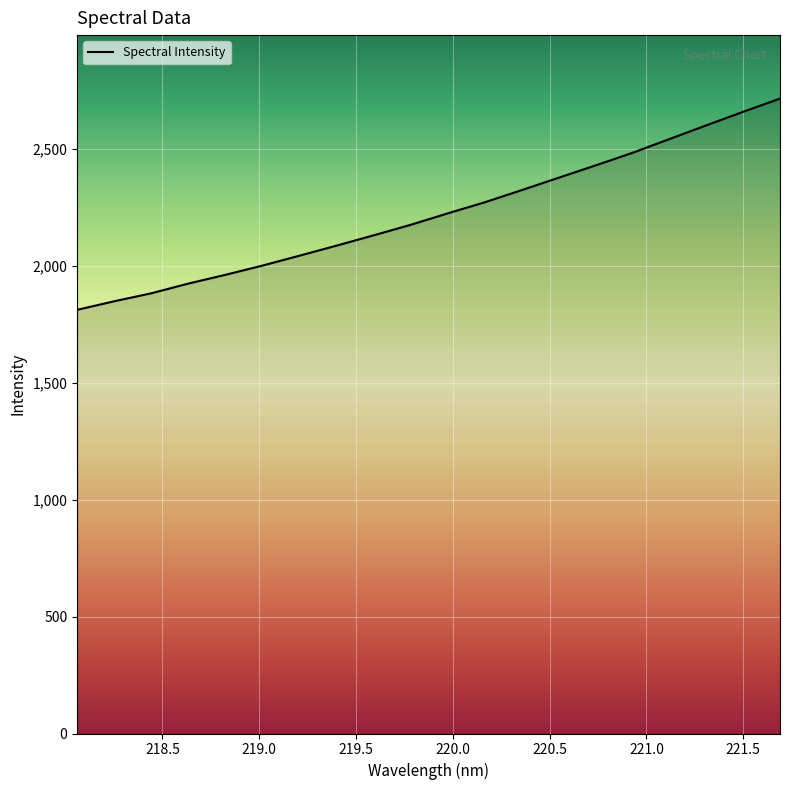

Is this an area chart (filled region under the line)?

No